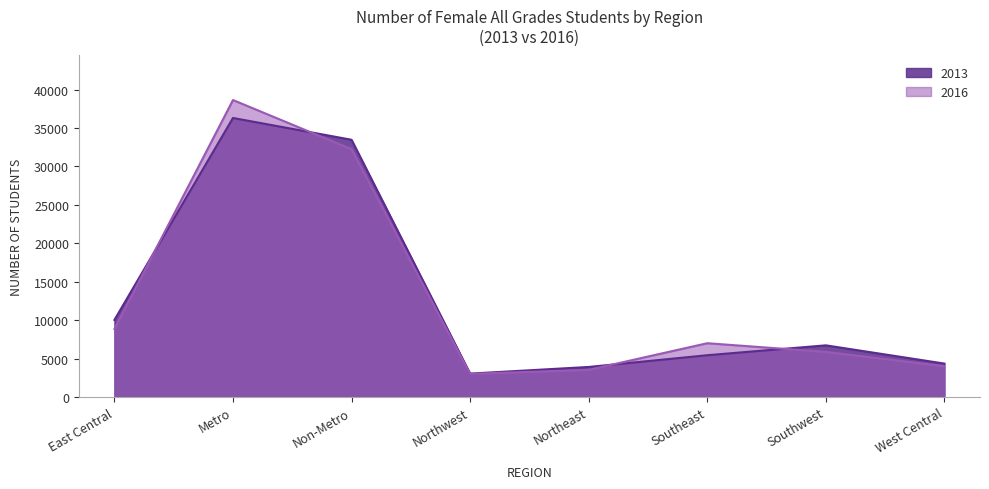

How many interior local peaks does the 2016 series have?

2